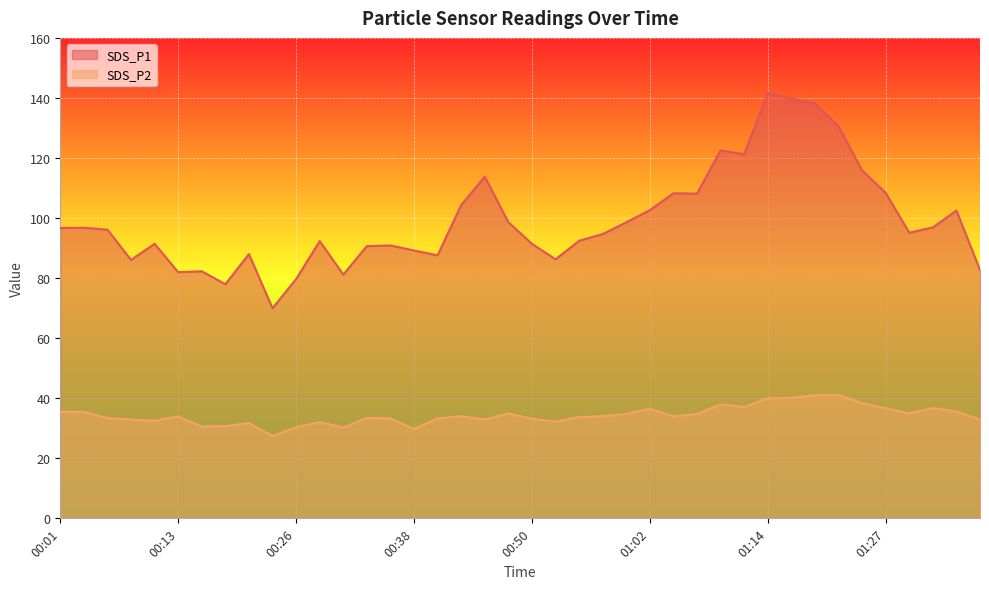

True or false: SDS_P2 and SDS_P1 cross at least once.

False